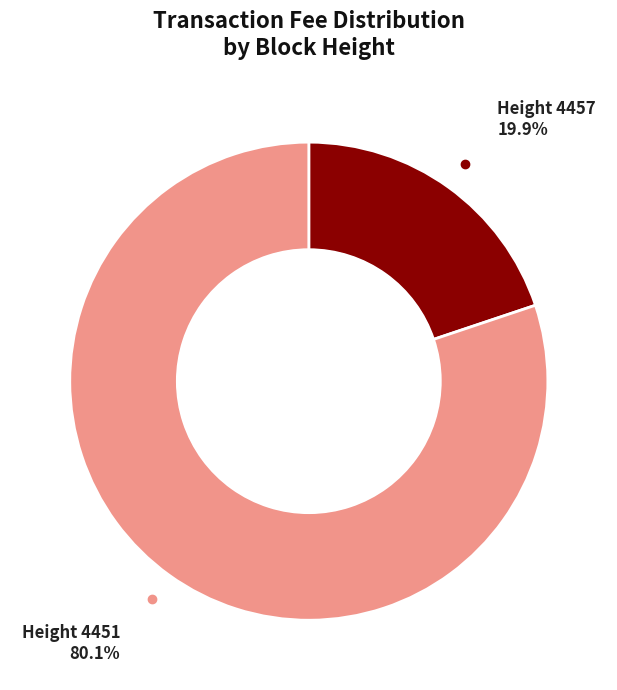

True or false: Height 4451 accounts for 66% of the total.

False